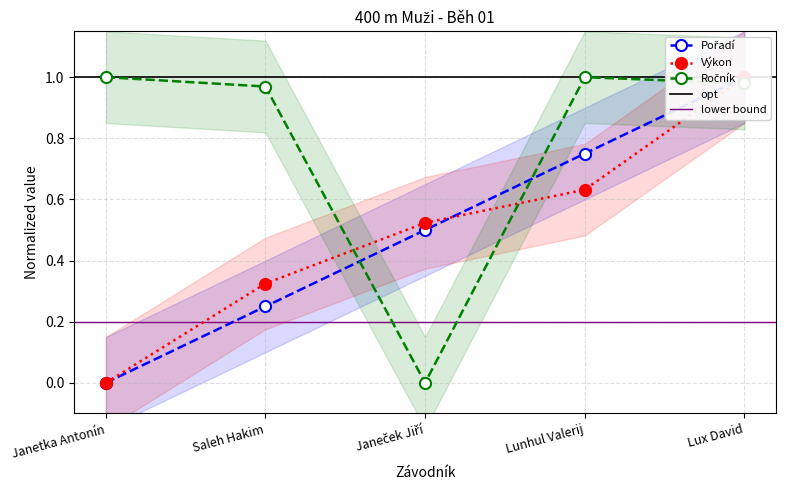

What is the total value across all series at Lux David?

3.0